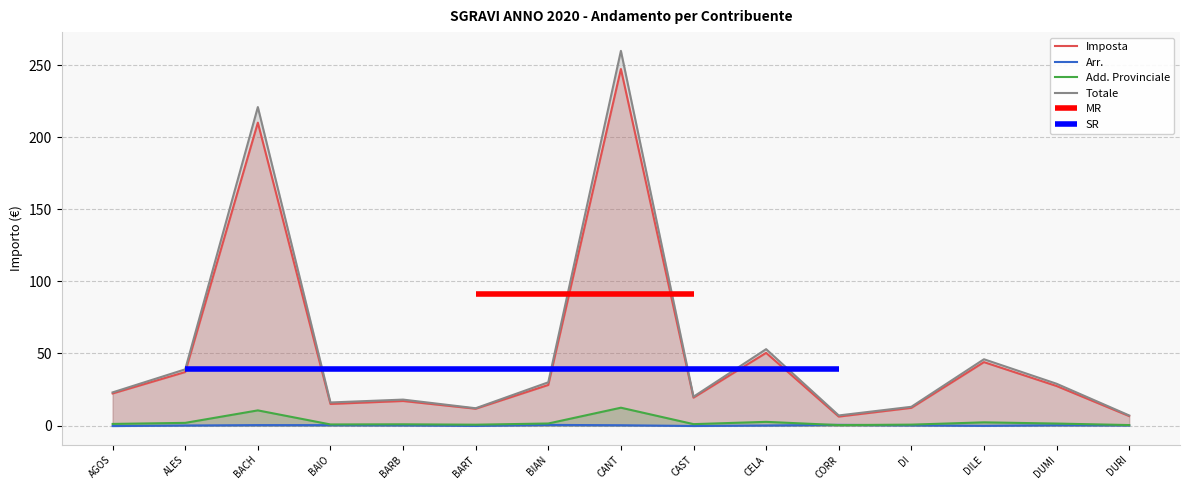

Reading right to left, what are all the values shown in this chart?

Imposta: 6.6	27.4	44.0	12.3	6.2	50.4	19.4	247.4	28.2	11.7	17.0	15.0	210.2	37.1	22.3
Arr.: 0.1	0.2	-0.2	0.1	0.5	0.0	-0.3	0.2	0.4	-0.2	0.1	0.3	0.3	0.0	-0.4
Add. Provinciale: 0.3	1.4	2.2	0.6	0.3	2.5	1.0	12.4	1.4	0.6	0.8	0.8	10.5	1.9	1.1
Totale: 7.0	29.0	46.0	13.0	7.0	53.0	20.0	260.0	30.0	12.0	18.0	16.0	221.0	39.0	23.0